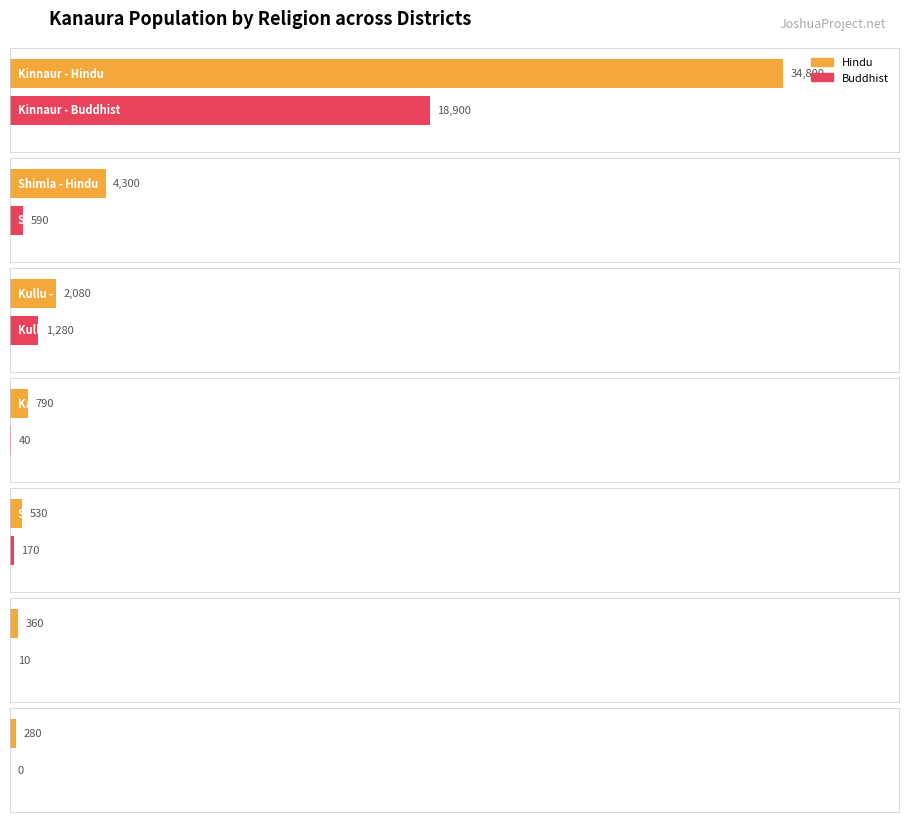

What is the label of the 2nd bar from the left?

Shimla